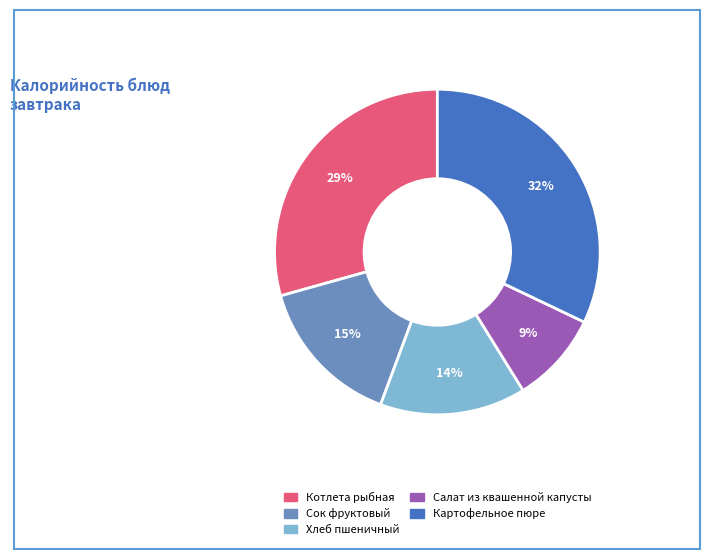

To the nearest percent, what is the average slice percentage?

20%